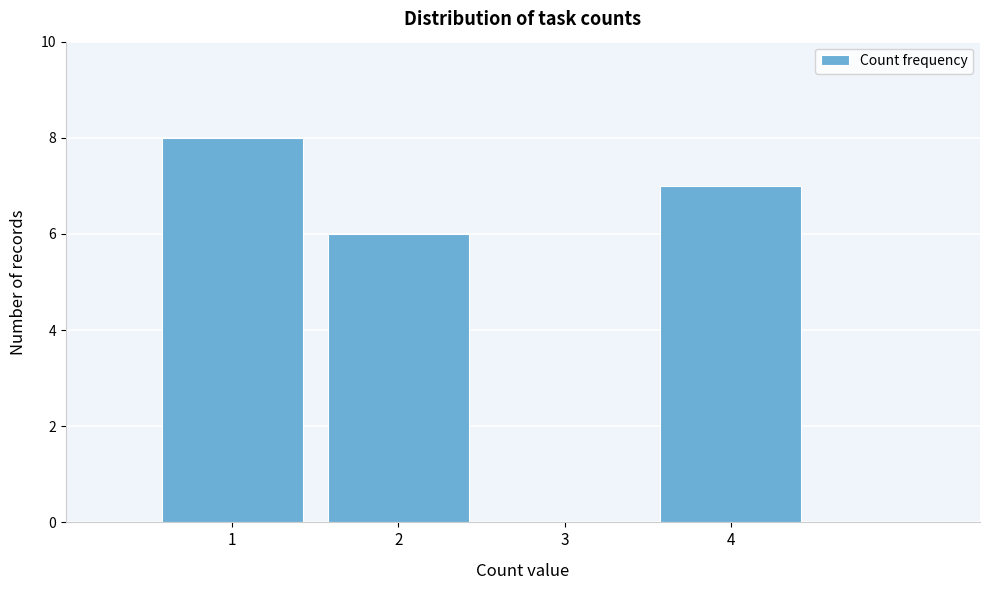

Reading left to right, list every bar in this chart as the range it spans on the x-axis followed by its height. The values are not printed on the chart, so give them approximately, as read against the axis.

0.5 to 1.5: 8
1.5 to 2.5: 6
2.5 to 3.5: 0
3.5 to 4.5: 7